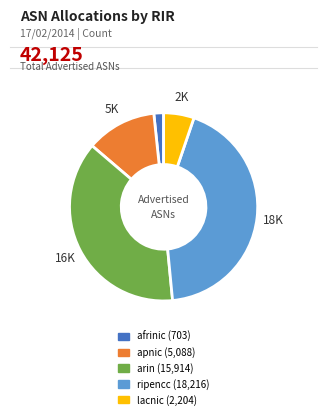

How many segments does this pie chart have?

5